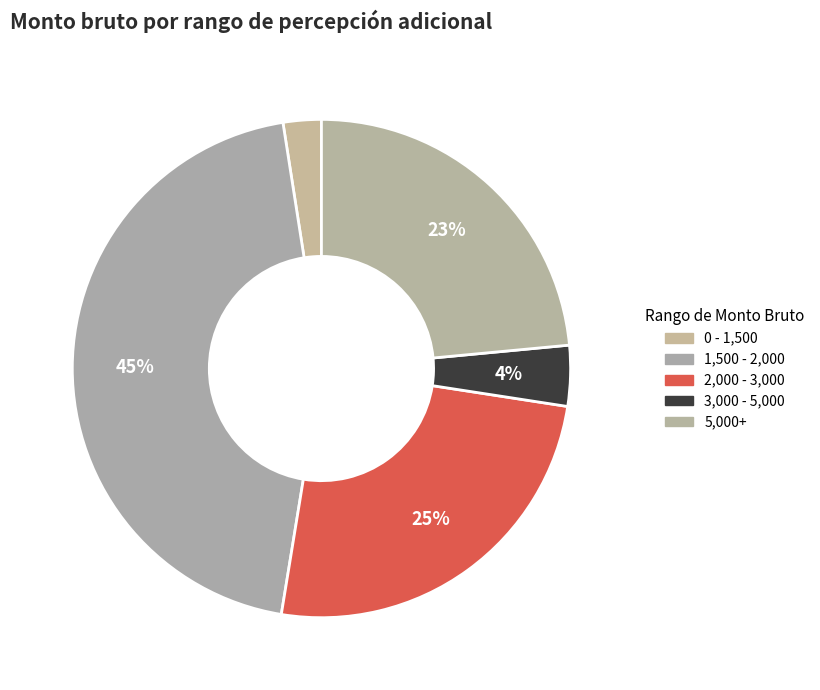

Count the number of slices in the pie.

5